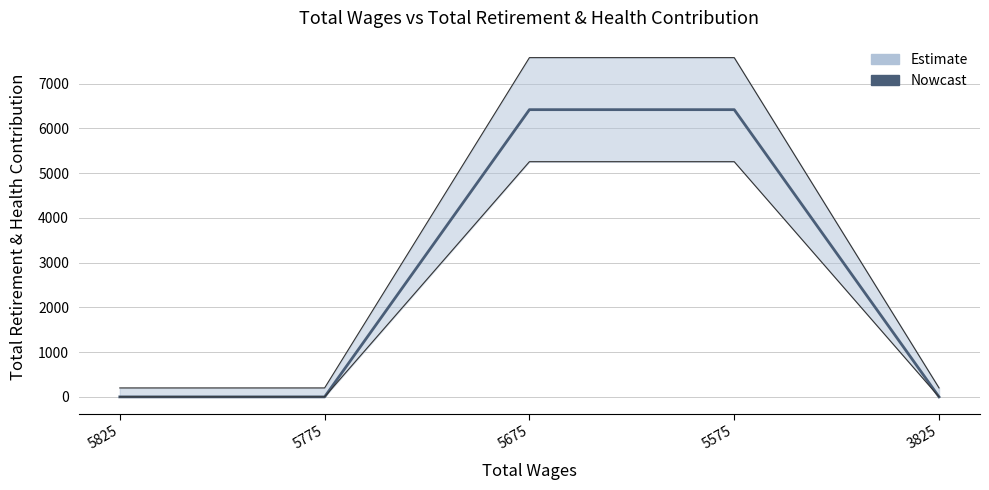

The chart shows a value of 0 at 5825. True or false?

True